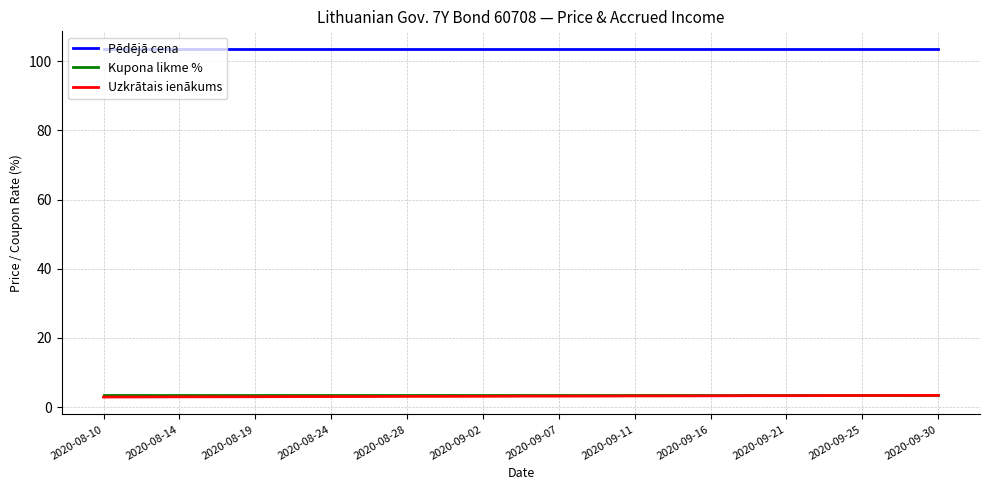

Is this an area chart (filled region under the line)?

No